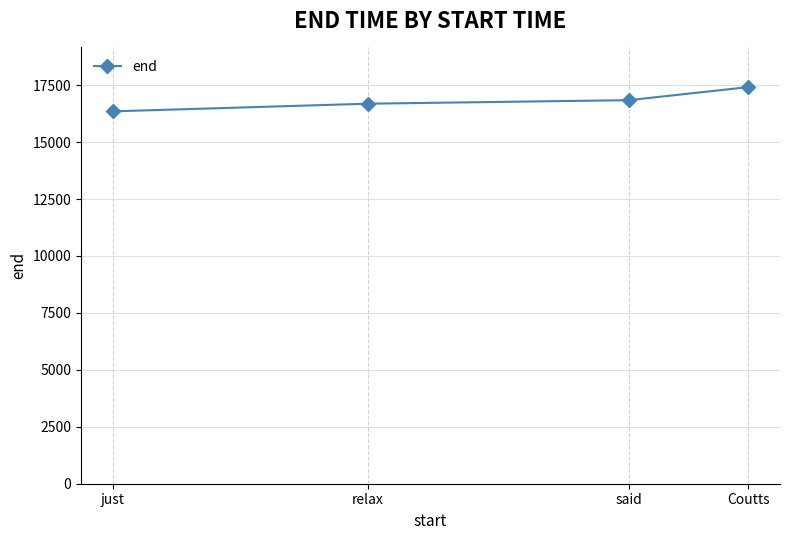

Which category has the highest value across all series?

Coutts